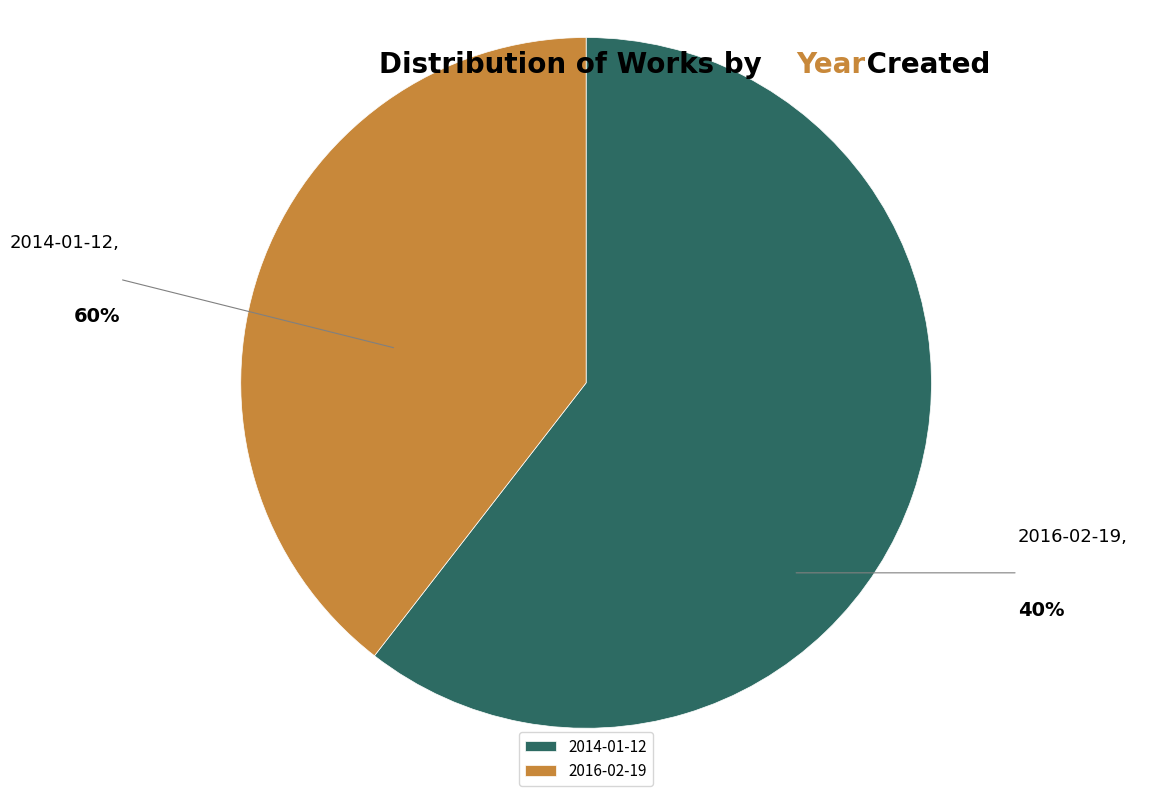

Which slice is the largest?

2014-01-12